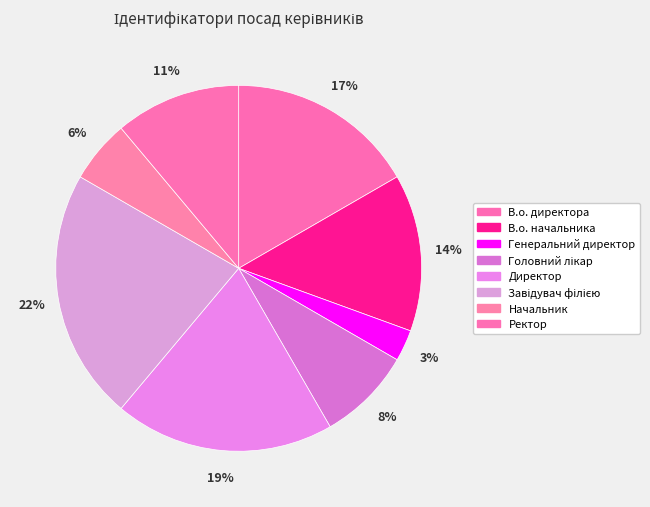

What is the smallest slice in the pie chart?

Генеральний директор